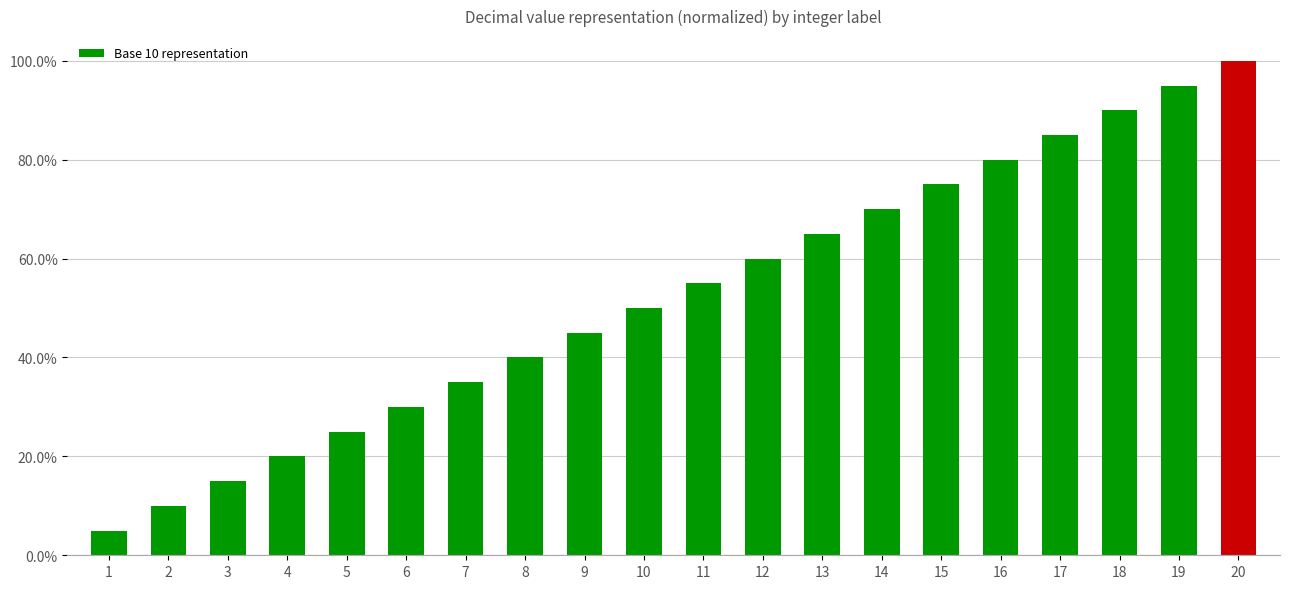

The value at 11 is 0.3. True or false?

False